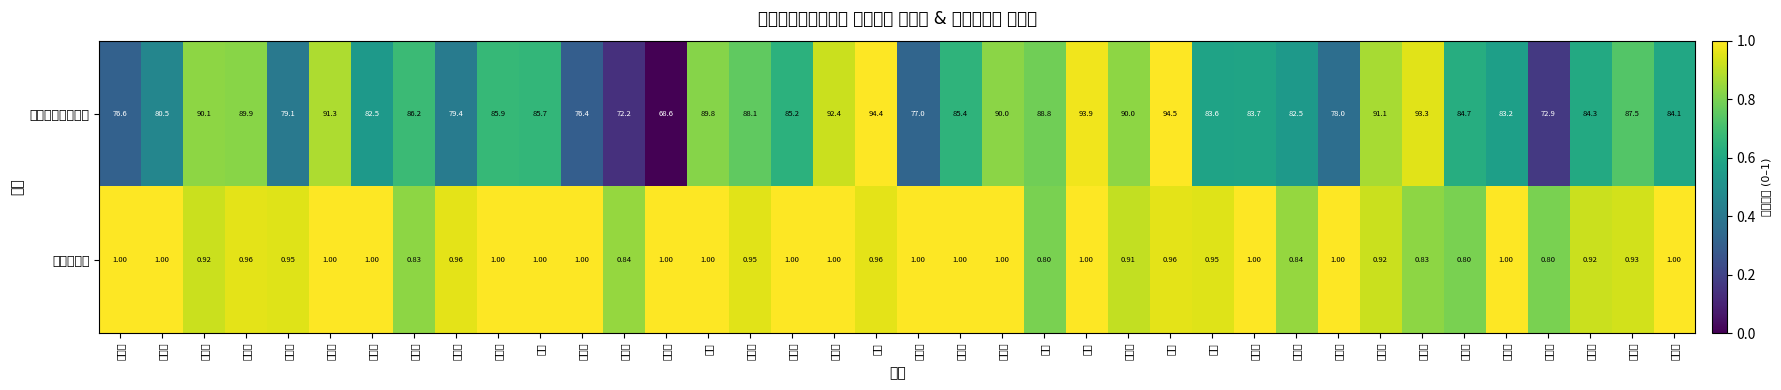

What is the spread (max minus min) of values at 李函霖?

91.4